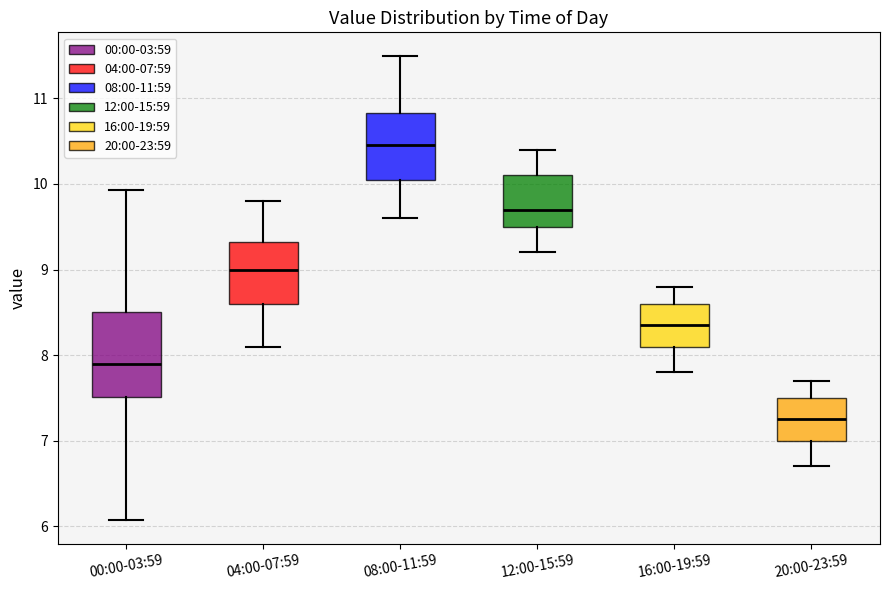

Which box has the lowest median line?

20:00-23:59